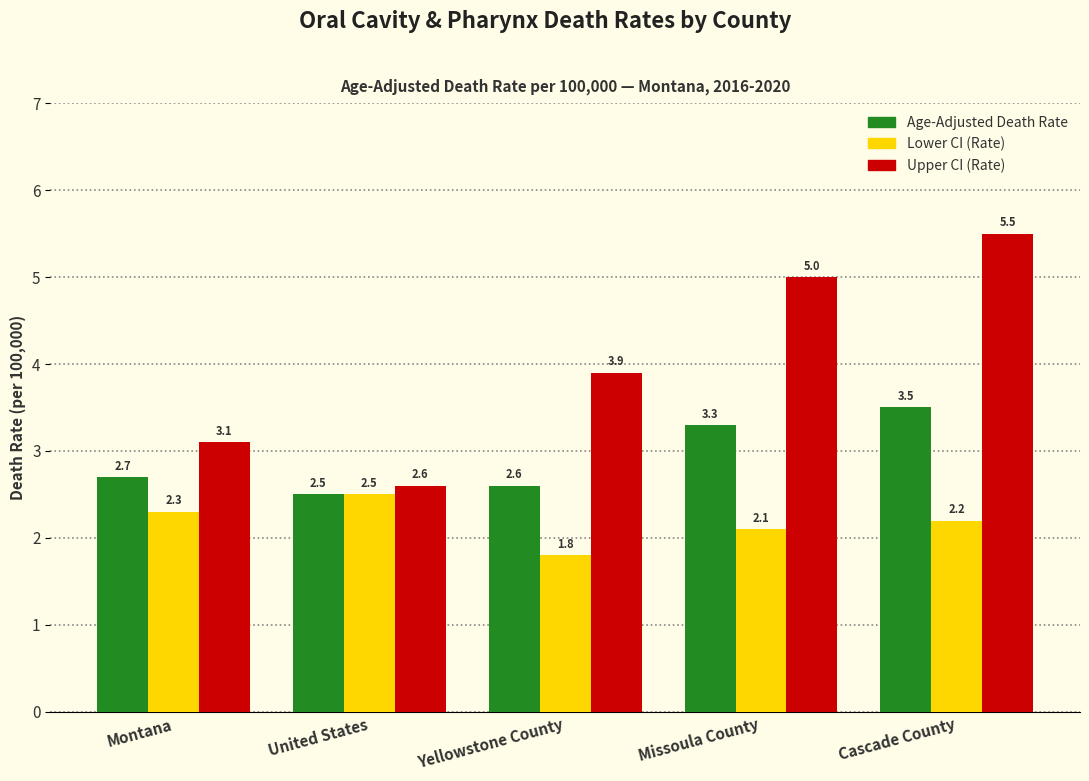

What is the value of the Age-Adjusted Death Rate bar at the 2nd from the left?

2.5